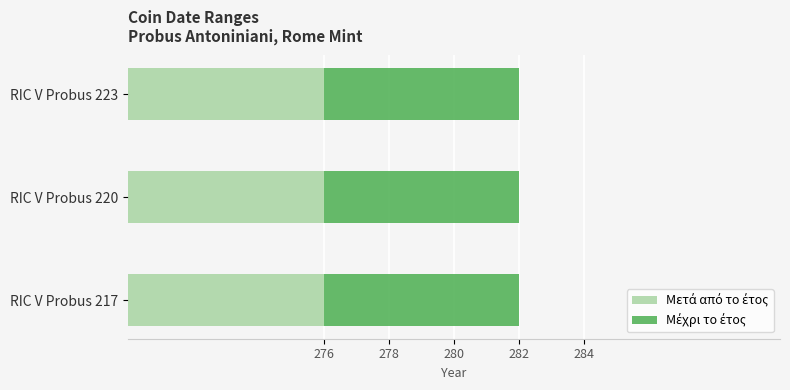

List the series in order of their overall mean, highest first.

Μέχρι το έτος, Μετά από το έτος